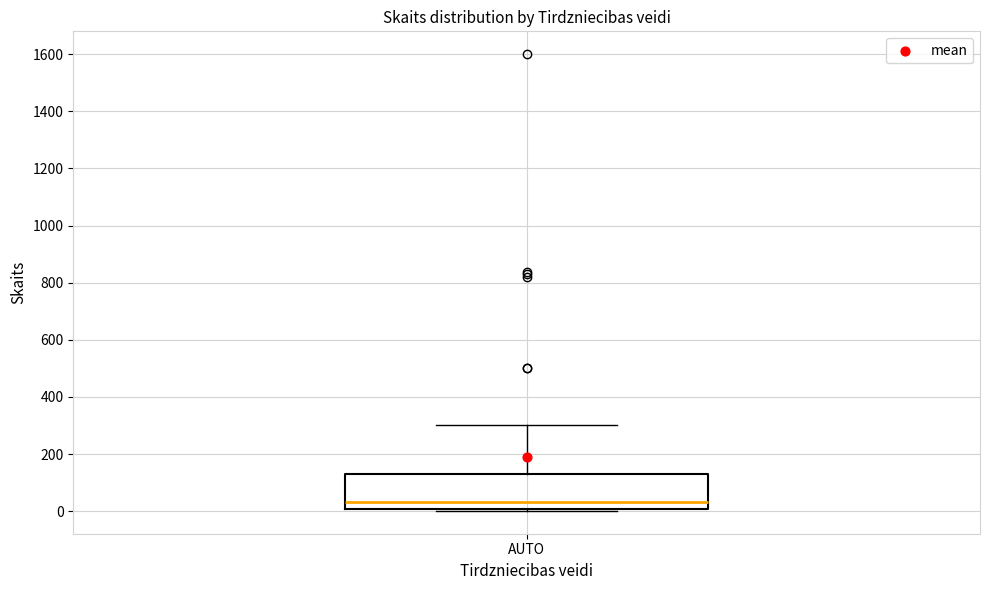

Transcribe this box plot: give where the median line is, the range the box spans, and where the two whiskers end, as read against the y-axis. The values are not printed on the chart, so give them approximately, as read against the axis.

median 40, box 0 to 140, whiskers 0 to 300